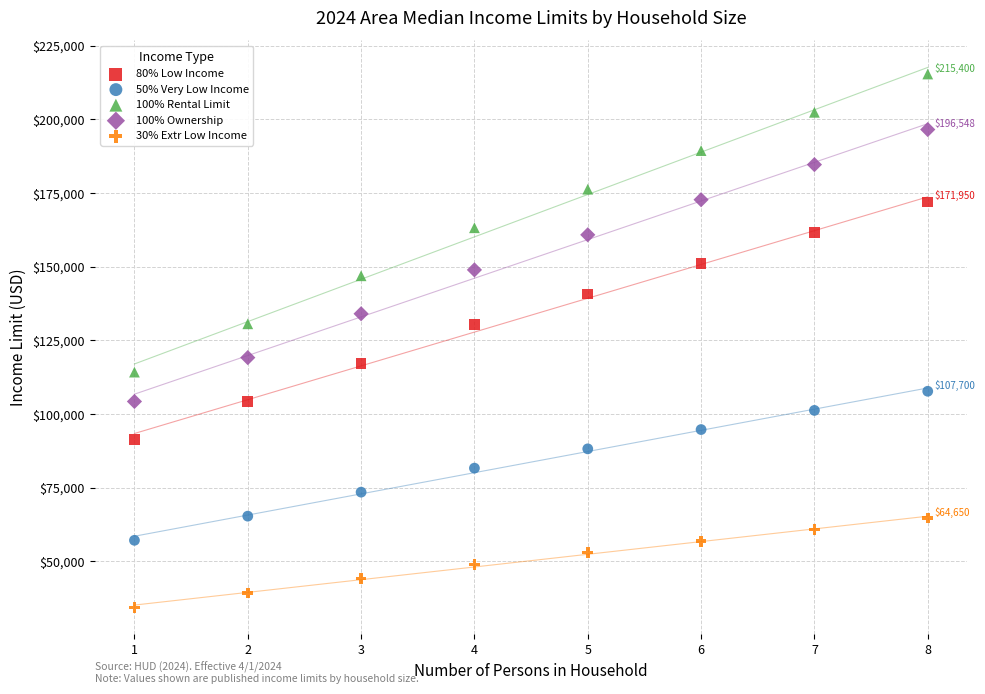

Which series contains the highest Y value?

100% Rental Limit